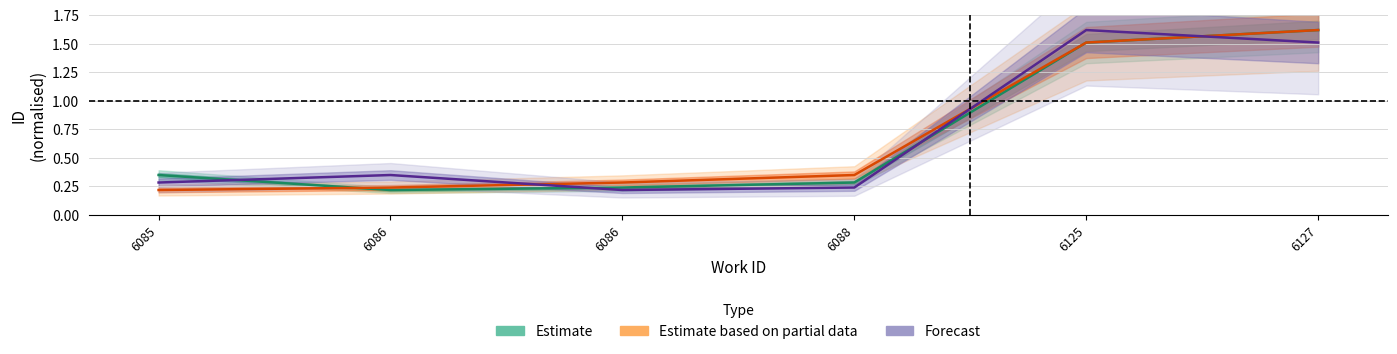

Rank the categories by Estimate based on partial data value from lowest to highest.

6085, 6086, 6086, 6088, 6125, 6127